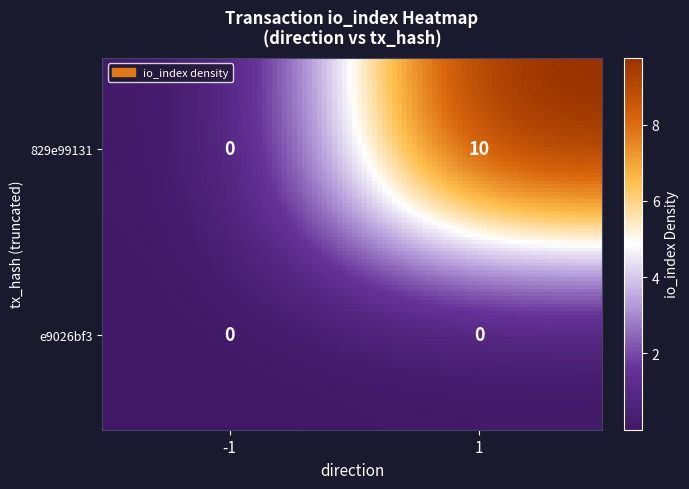

At which category is the sum across all series the highest?

1